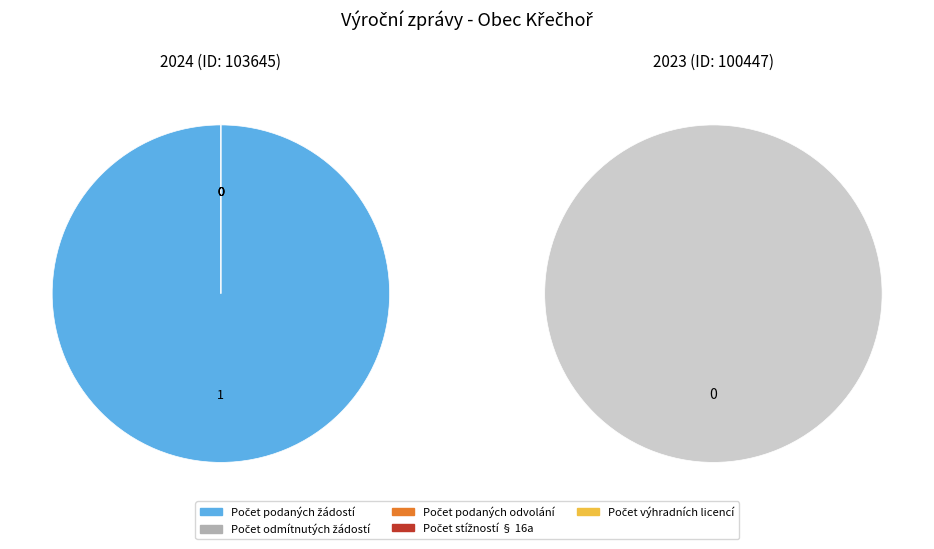

What is the difference between the highest and lowest values at 103645?

1